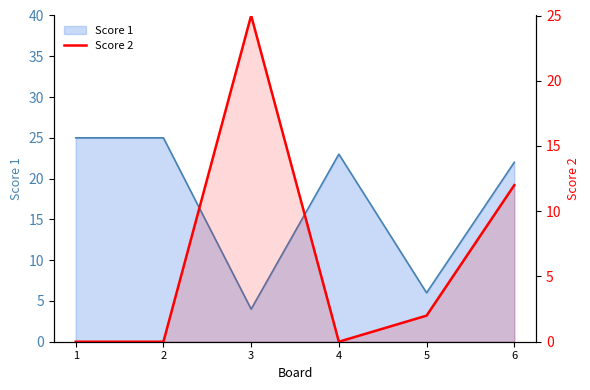

The value at 1 is -12. True or false?

False